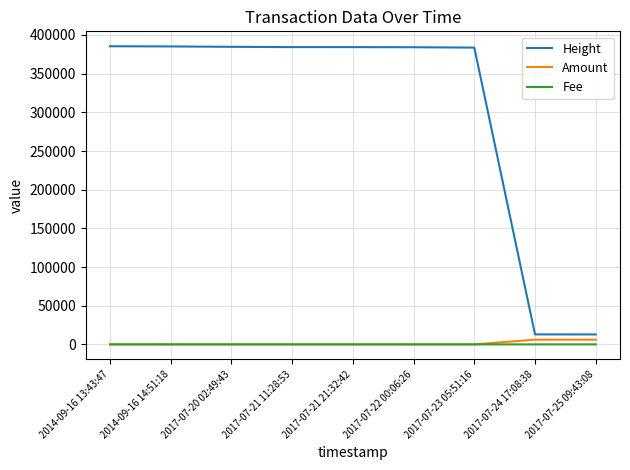

Which series has the widest spread of values?

Height